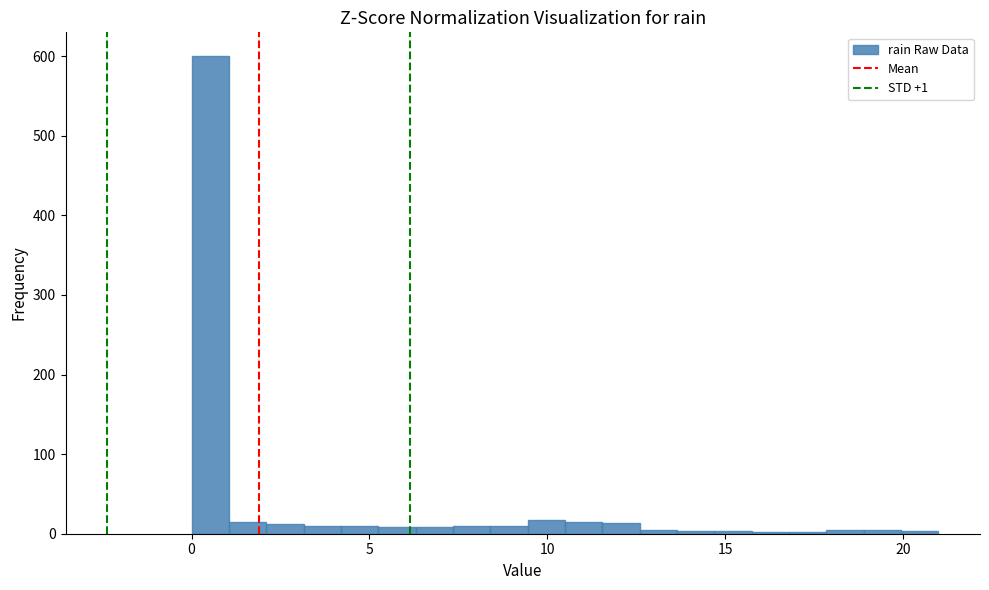

Read against the x-axis, roughly where is the centre of the tallest bar?

0.5